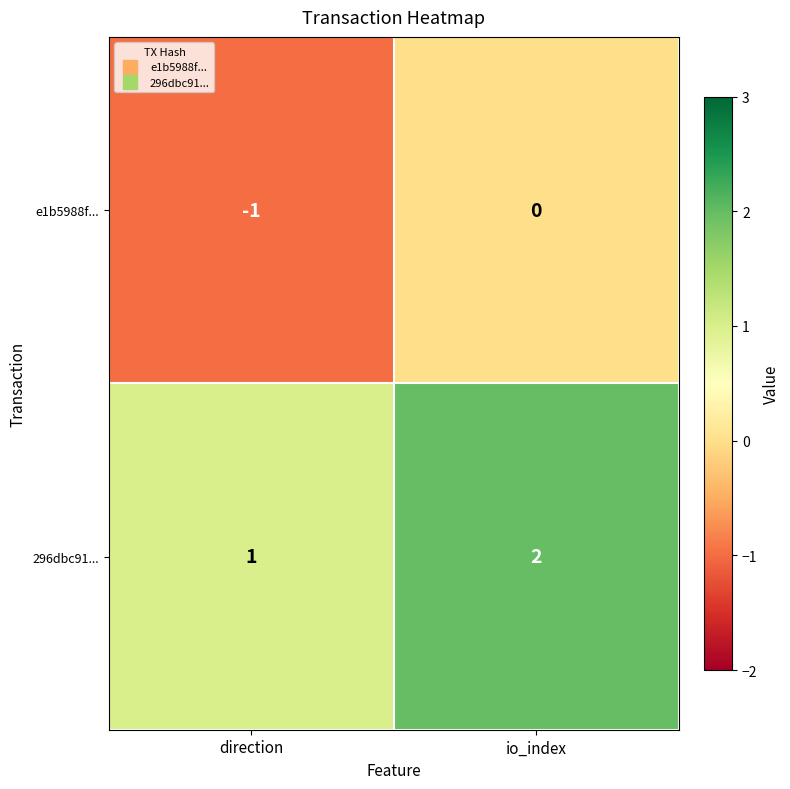

How many series are shown in this chart?

2